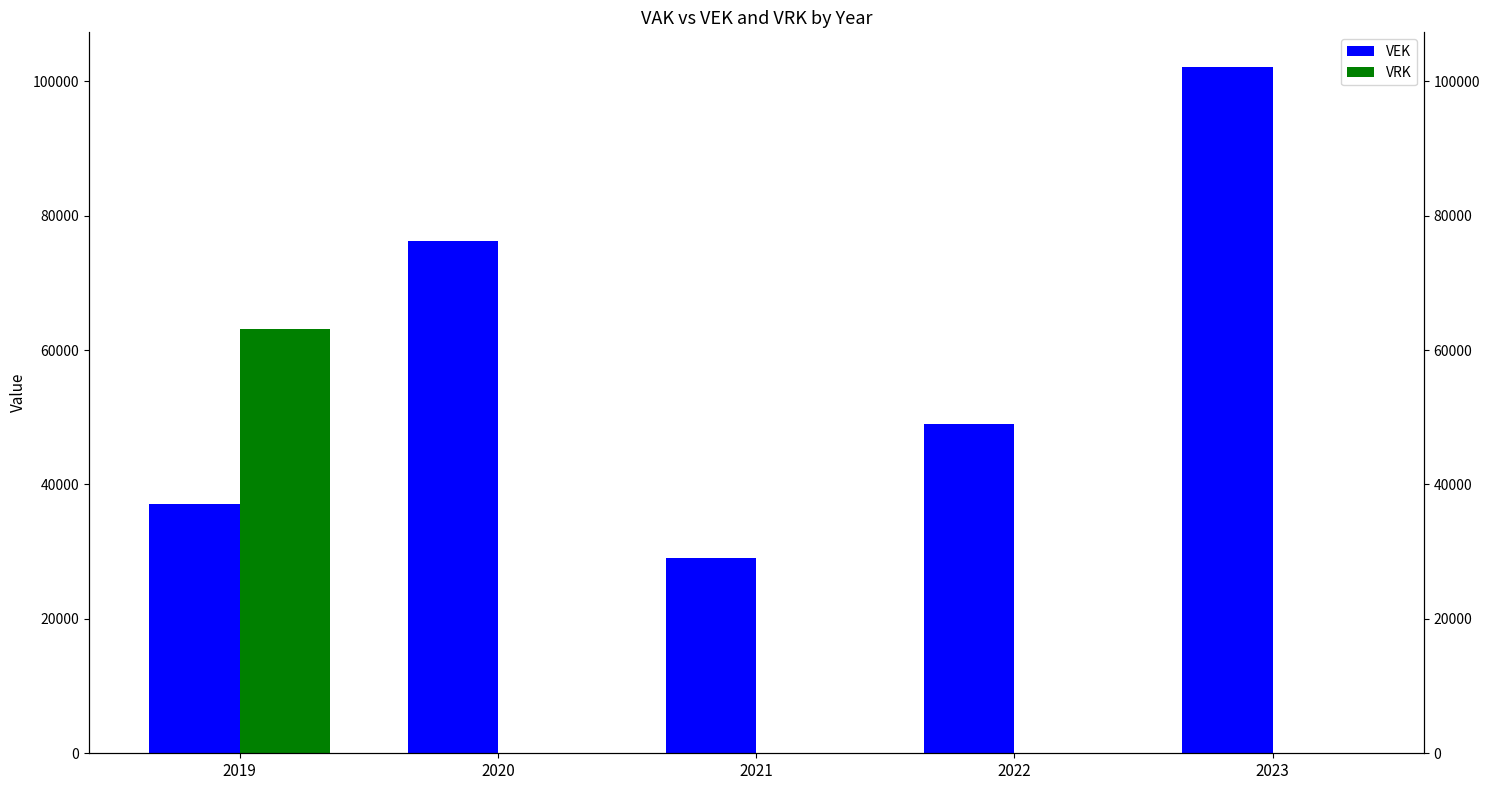

Is it true that VEK equals 122406 at 2020?

False